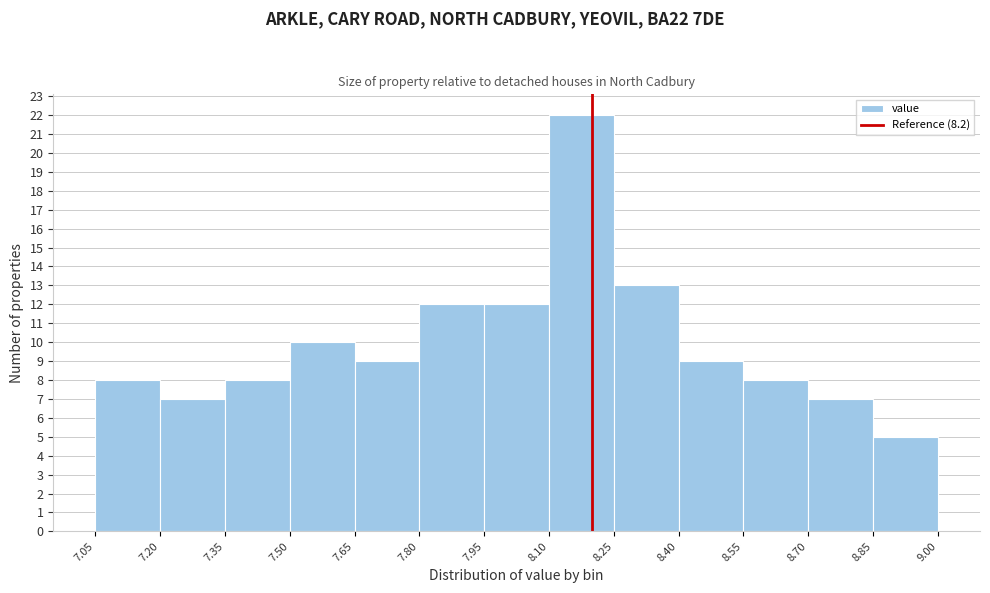

Reading left to right, list every bar in this chart as the range it spans on the x-axis followed by its height. The values are not printed on the chart, so give them approximately, as read against the axis.

7.05 to 7.20: 8
7.20 to 7.35: 7
7.35 to 7.50: 8
7.50 to 7.65: 10
7.65 to 7.80: 9
7.80 to 7.95: 12
7.95 to 8.10: 12
8.10 to 8.25: 22
8.25 to 8.40: 13
8.40 to 8.55: 9
8.55 to 8.70: 8
8.70 to 8.85: 7
8.85 to 9.00: 5